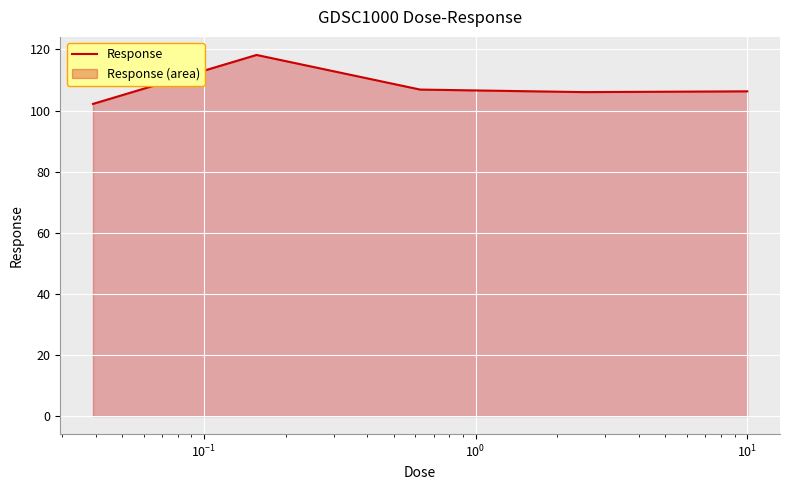

What is the greatest value displayed?

118.2